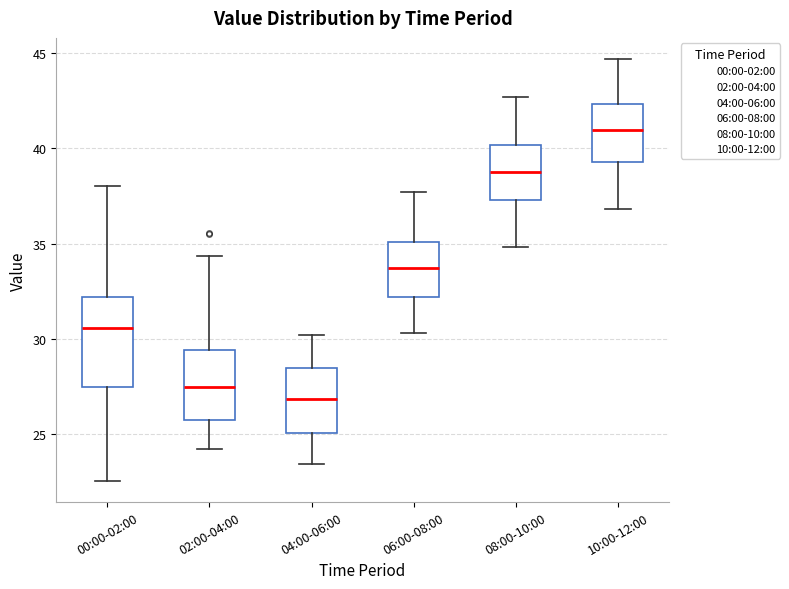

Where does the upper whisker of the box for 04:00-06:00 end on the y-axis? The values are not printed on the chart, so give them approximately, as read against the axis.

30.0